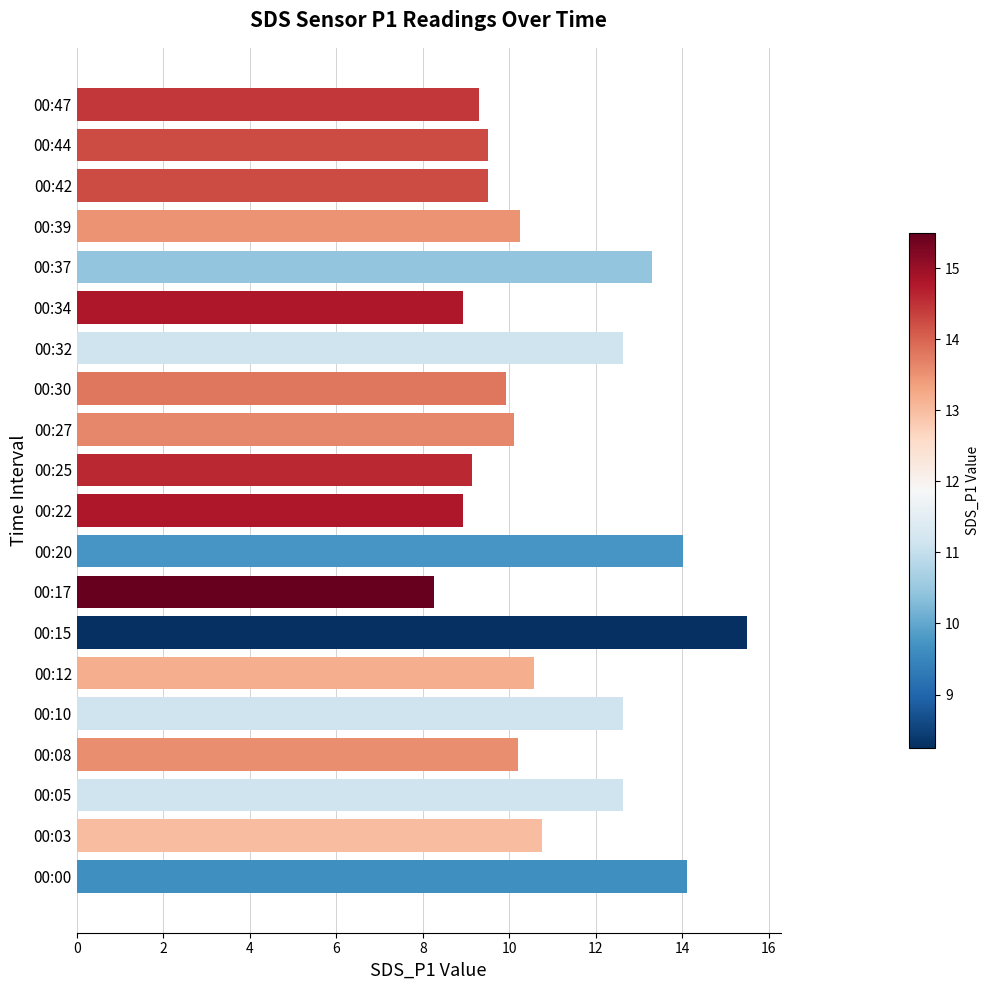

What is the difference between the second highest and second lowest values?

5.2